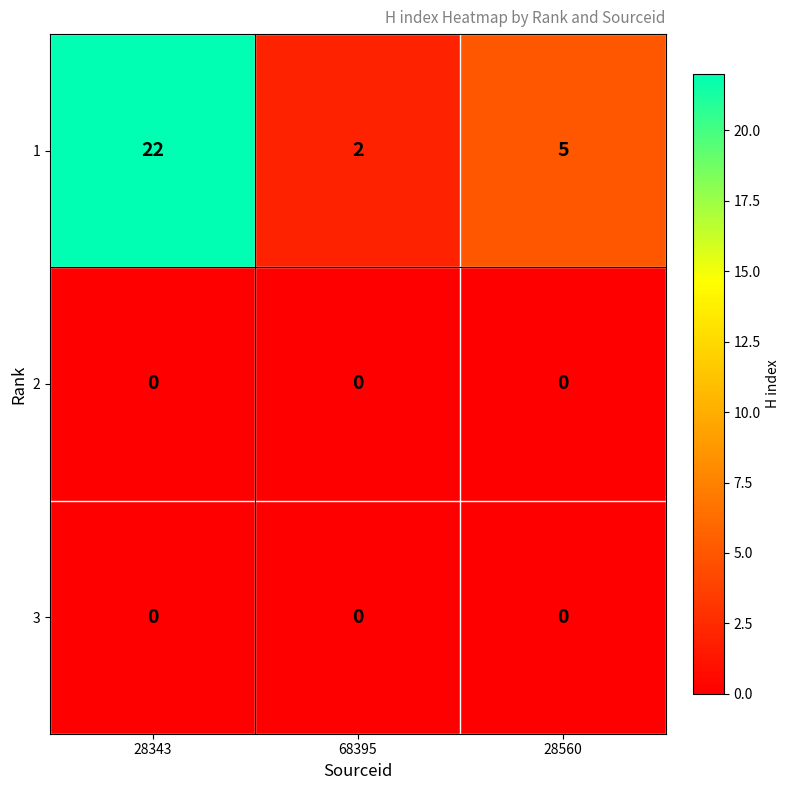

Reading left to right, list all the values displayed in this chart.

1: 28343=22	68395=2	28560=5
2: 28343=0	68395=0	28560=0
3: 28343=0	68395=0	28560=0